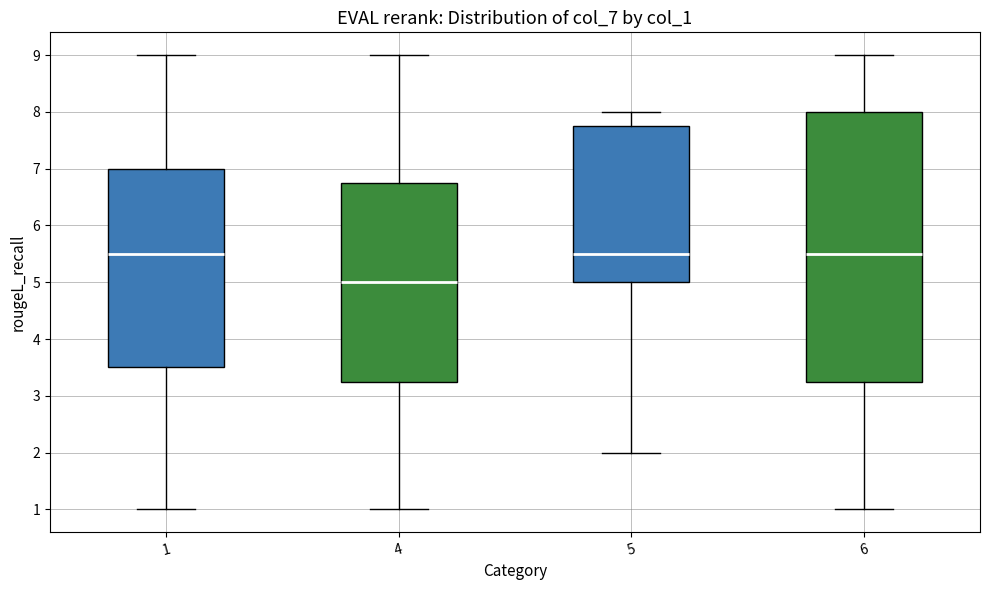

Reading left to right, transcribe this box plot: for each box, give where its median line is, the range the box spans, and where its two whiskers end, as read against the y-axis. The values are not printed on the chart, so give them approximately, as read against the axis.

1: median 5.5, box 3.5 to 7.0, whiskers 1.0 to 9.0
4: median 5.0, box 3.3 to 6.8, whiskers 1.0 to 9.0
5: median 5.5, box 5.0 to 7.8, whiskers 2.0 to 8.0
6: median 5.5, box 3.3 to 8.0, whiskers 1.0 to 9.0